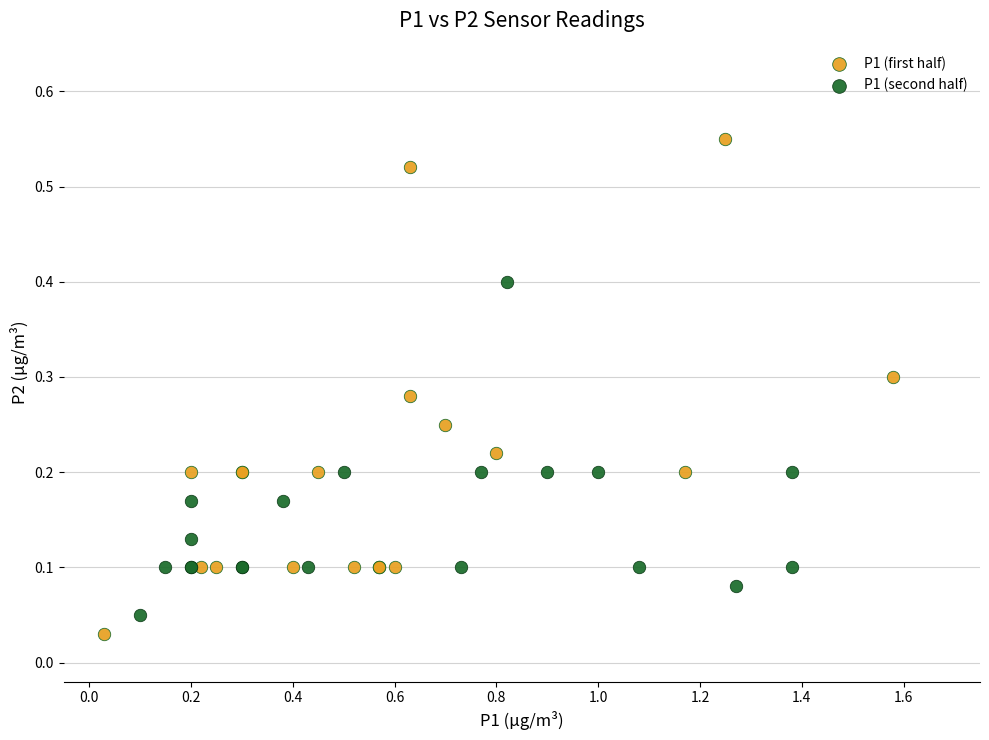

Which series reaches the maximum Y coordinate?

P1 (first half)